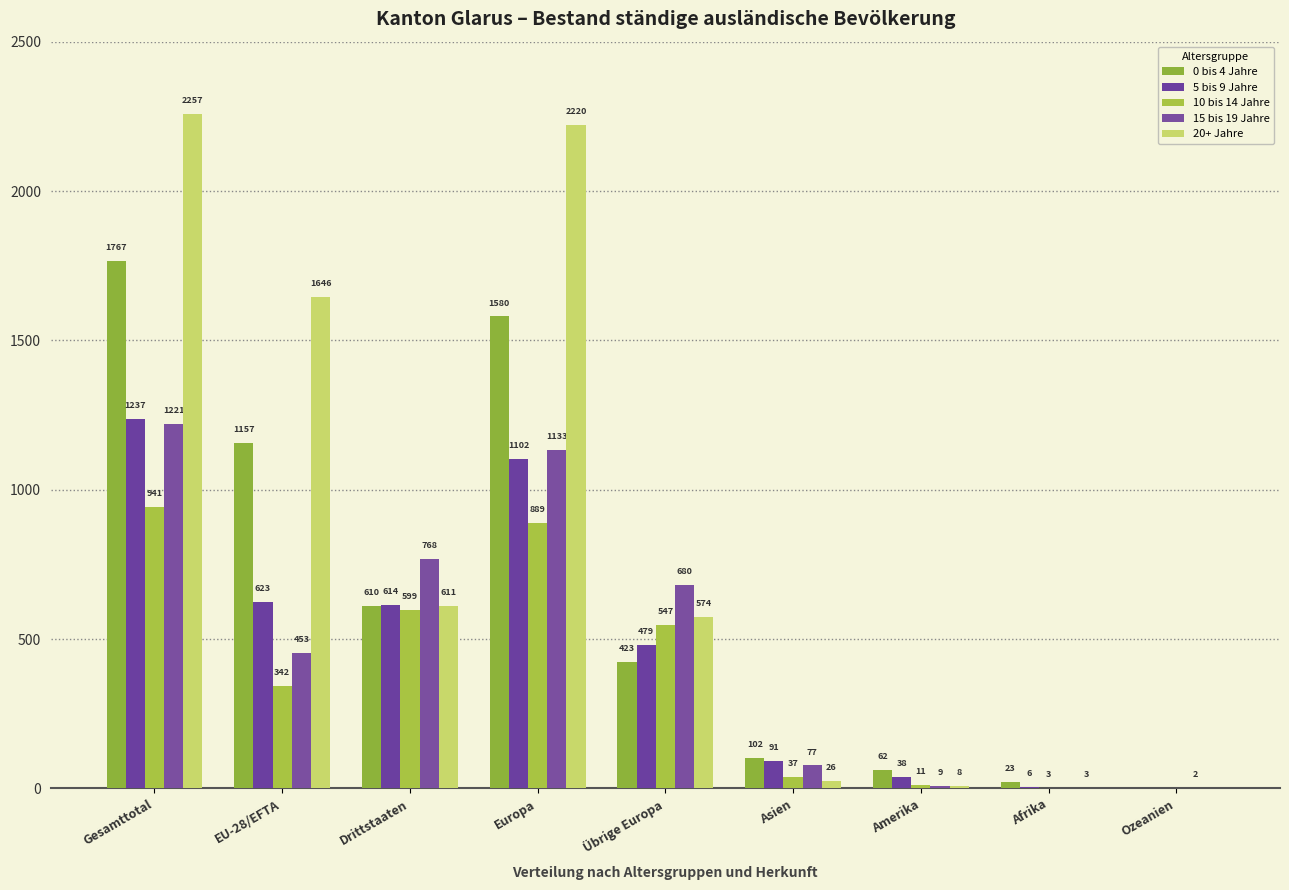

At which category does the chart reach its peak across all series?

Gesamttotal